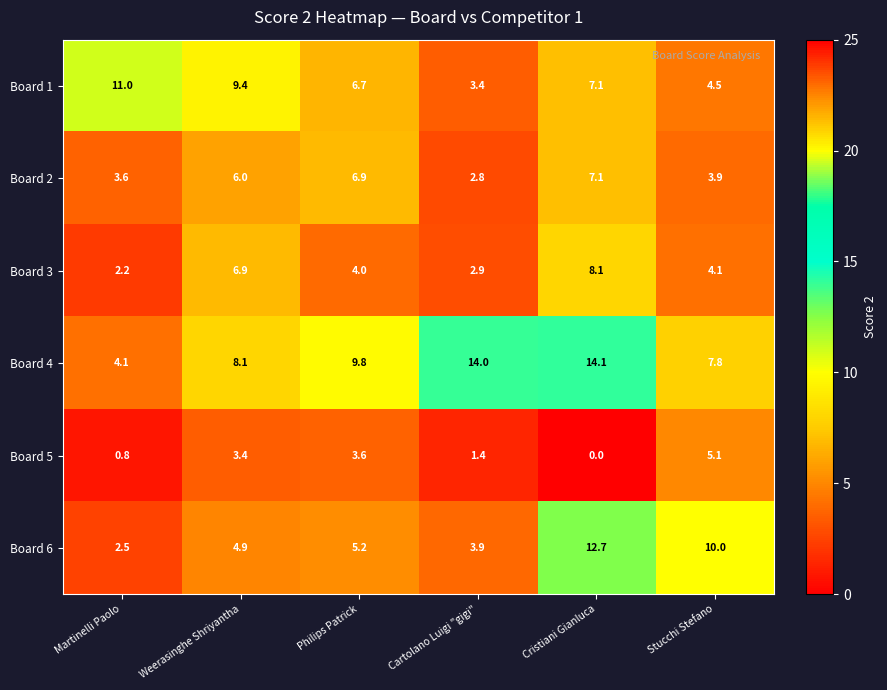

At which label does Board 5 first exceed 3?

Weerasinghe Shriyantha